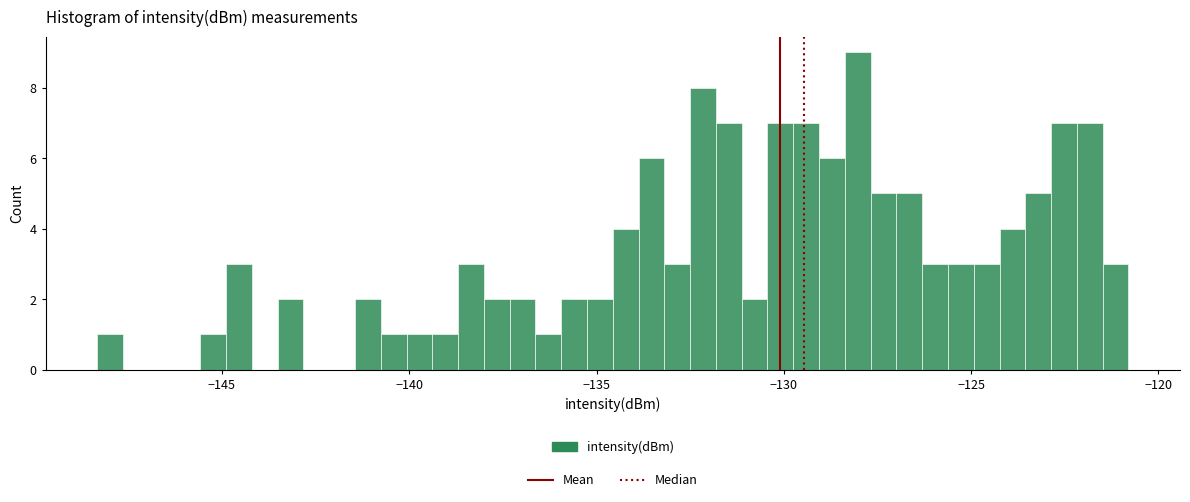

Read against the x-axis, roughly where is the centre of the tallest bar?

-128.0